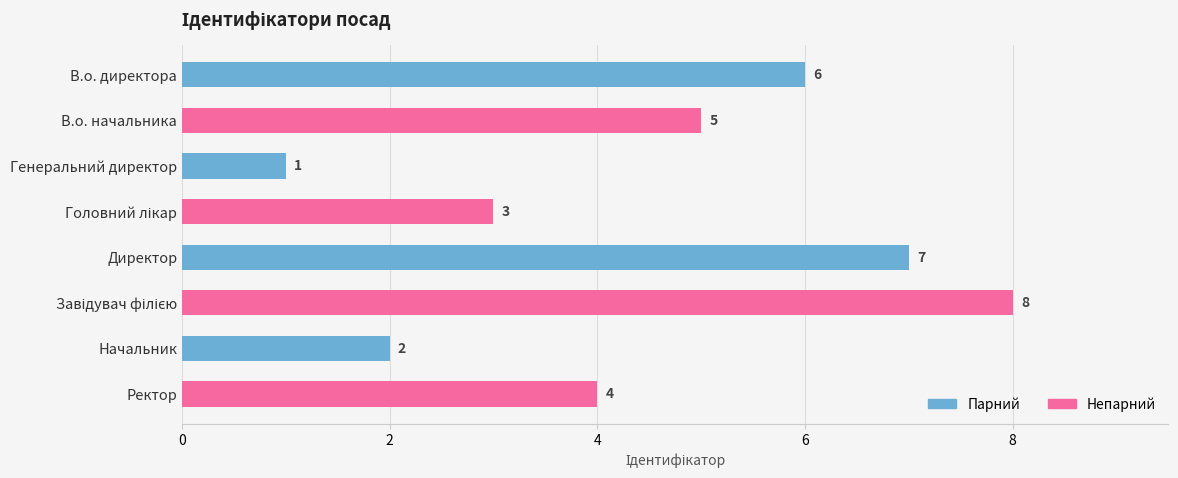

Are the bars horizontal?

Yes